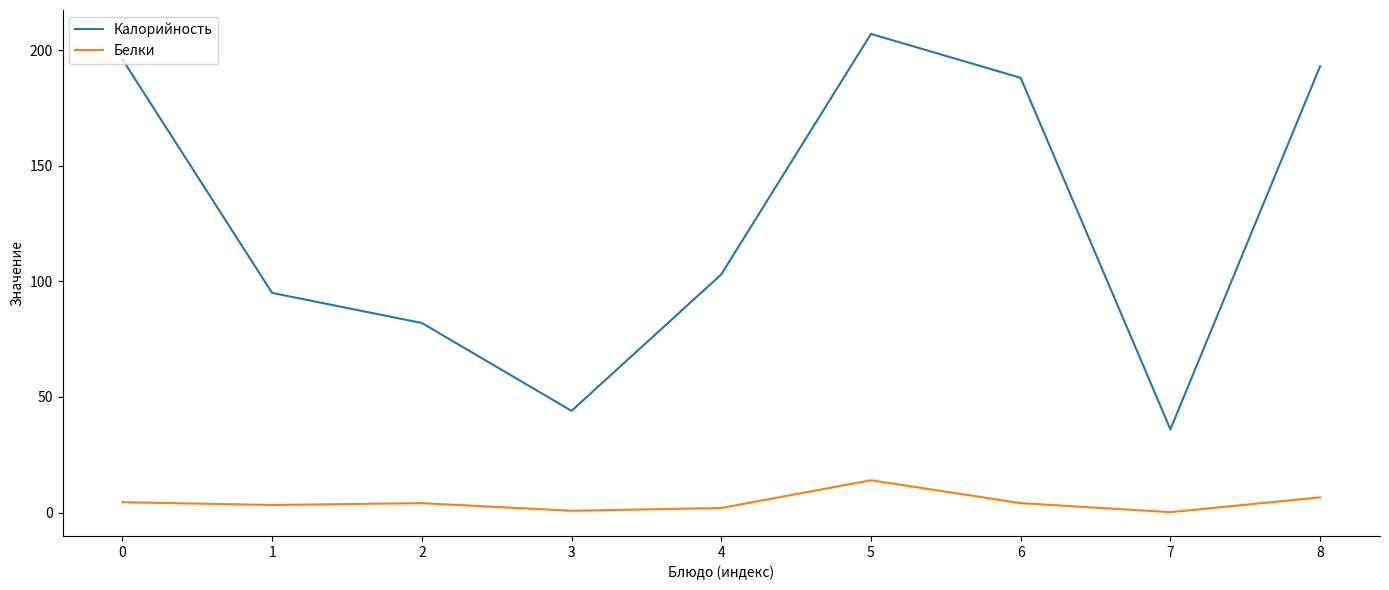

Between 0 and 6, which series saw the biggest shift?

Калорийность